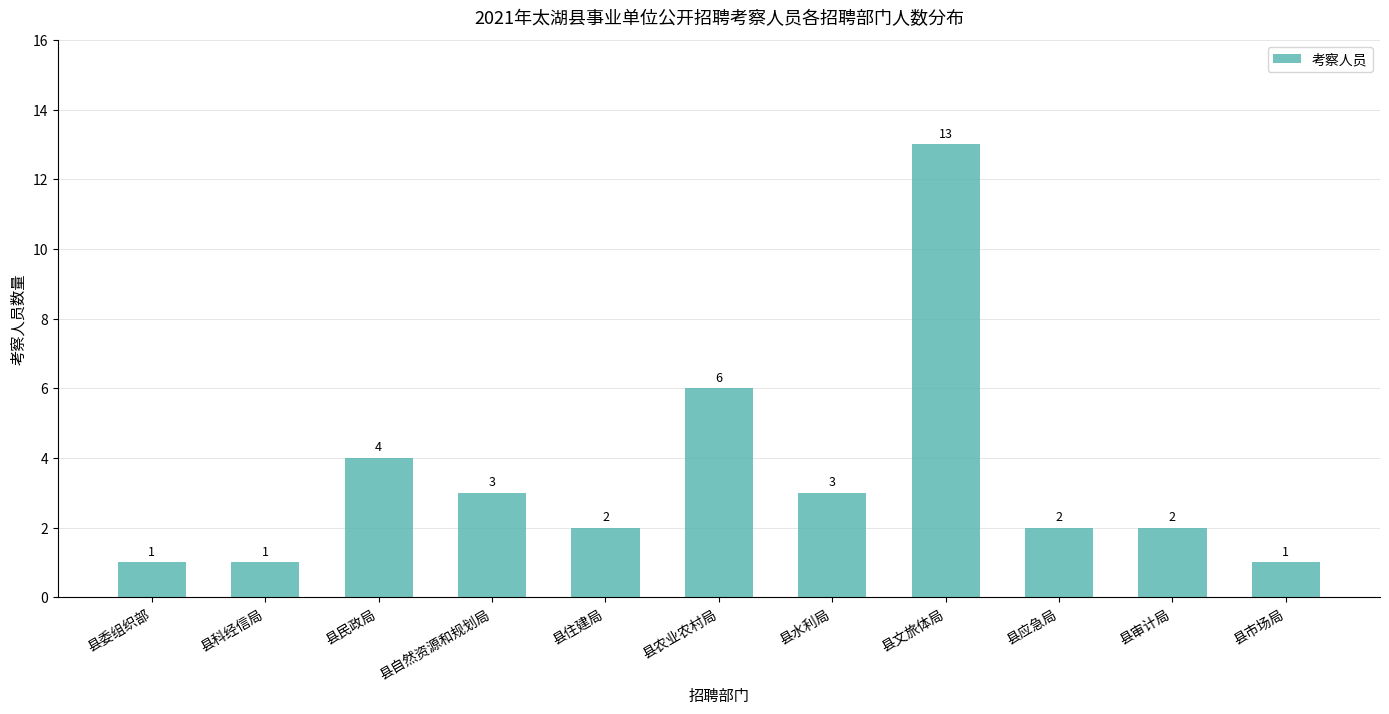

How many categories are shown in the chart?

11